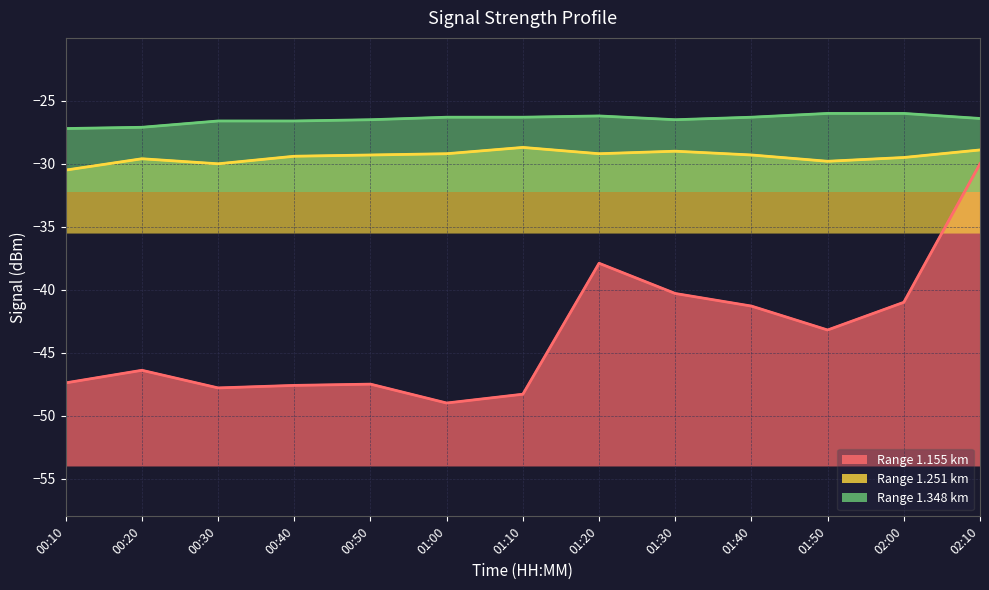

Reading left to right, list all the values displayed in this chart.

1.155: 00:10=-47.4	00:20=-46.4	00:30=-47.8	00:40=-47.6	00:50=-47.5	01:00=-49.0	01:10=-48.3	01:20=-37.9	01:30=-40.3	01:40=-41.3	01:50=-43.2	02:00=-41.0	02:10=-30.0
1.251: 00:10=-30.5	00:20=-29.6	00:30=-30.0	00:40=-29.4	00:50=-29.3	01:00=-29.2	01:10=-28.7	01:20=-29.2	01:30=-29.0	01:40=-29.3	01:50=-29.8	02:00=-29.5	02:10=-28.9
1.348: 00:10=-27.2	00:20=-27.1	00:30=-26.6	00:40=-26.6	00:50=-26.5	01:00=-26.3	01:10=-26.3	01:20=-26.2	01:30=-26.5	01:40=-26.3	01:50=-26.0	02:00=-26.0	02:10=-26.4